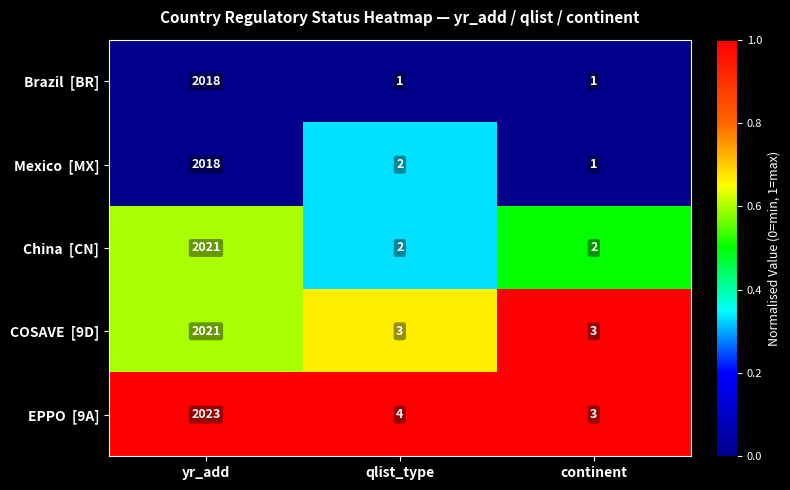

At which category is the sum across all series the highest?

yr_add